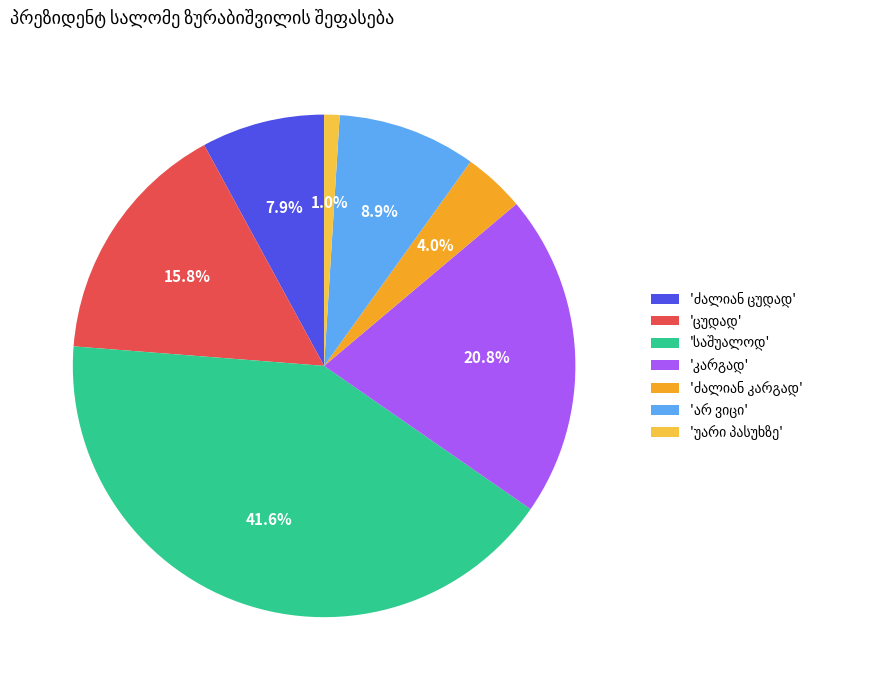

To the nearest percent, what is the difference between the largest and smallest slice percentages?

41%